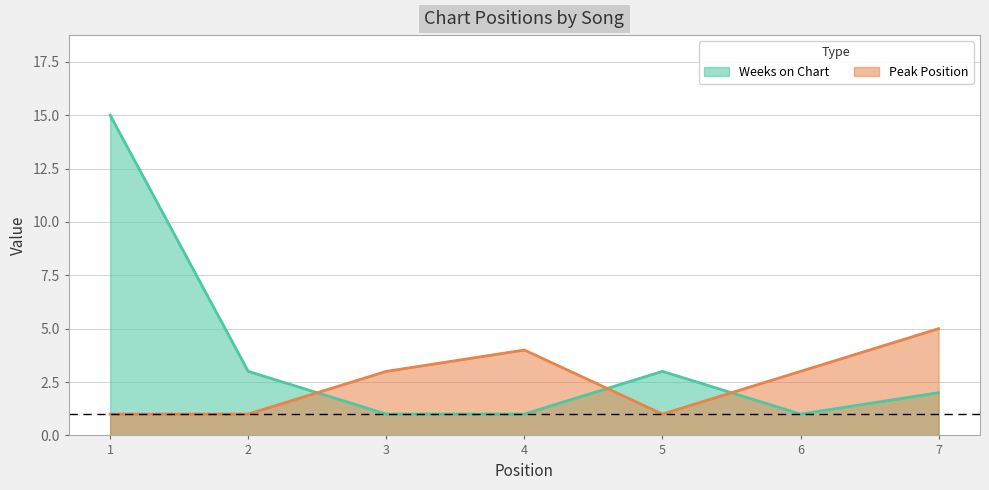

How many distinct data groups are displayed?

2